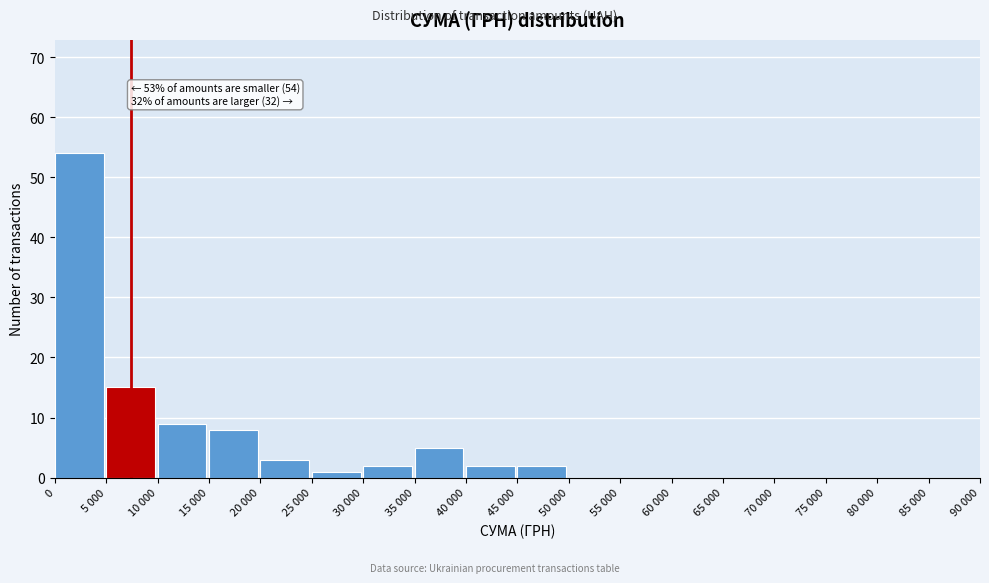

Reading left to right, what are all the values shown in this chart?

0=54	5 000=15	10 000=9	15 000=8	20 000=3	25 000=1	30 000=2	35 000=5	40 000=2	45 000=2	50 000=0	55 000=0	60 000=0	65 000=0	70 000=0	75 000=0	80 000=0	85 000=0